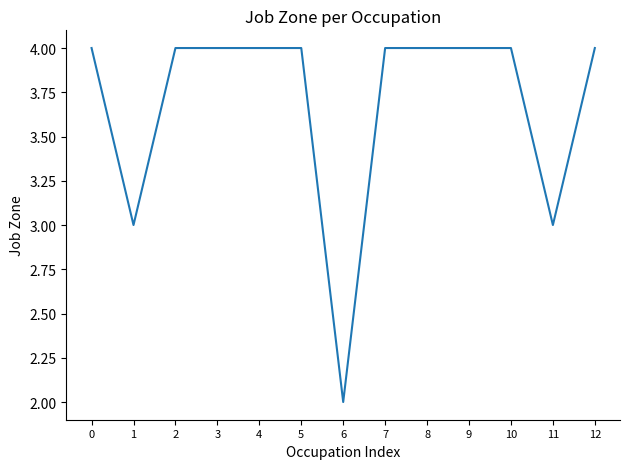

At which category does the chart reach its minimum across all series?

6